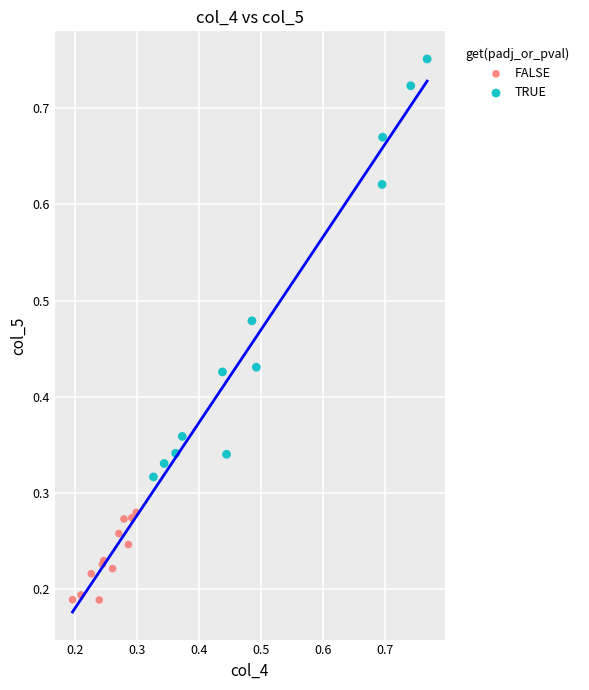

Which series contains the highest Y value?

TRUE